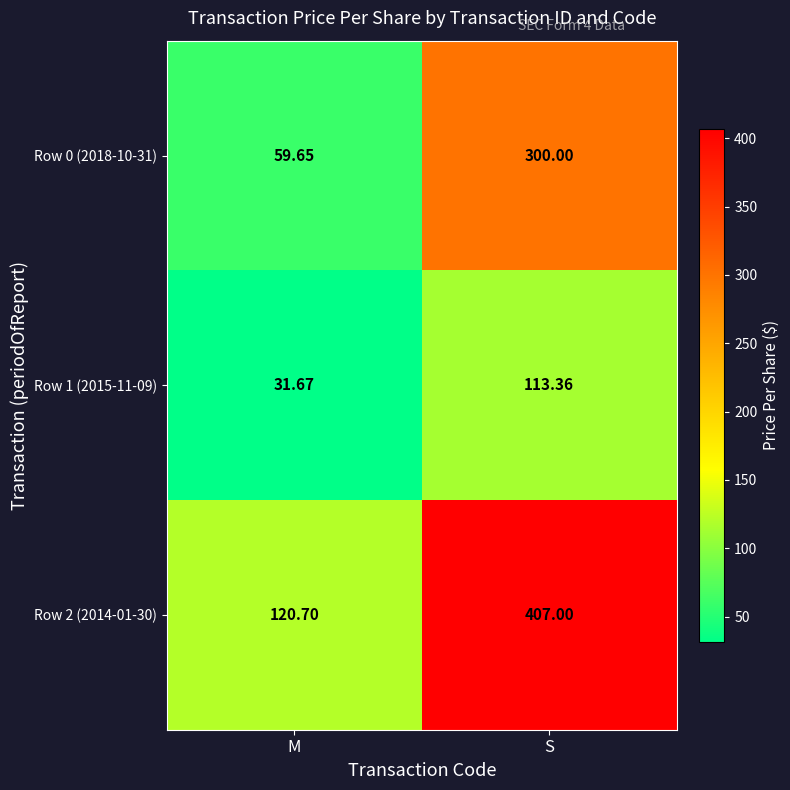

Is the value of Row 1 (2015-11-09) at S greater than the value of Row 0 (2018-10-31) at M?

Yes